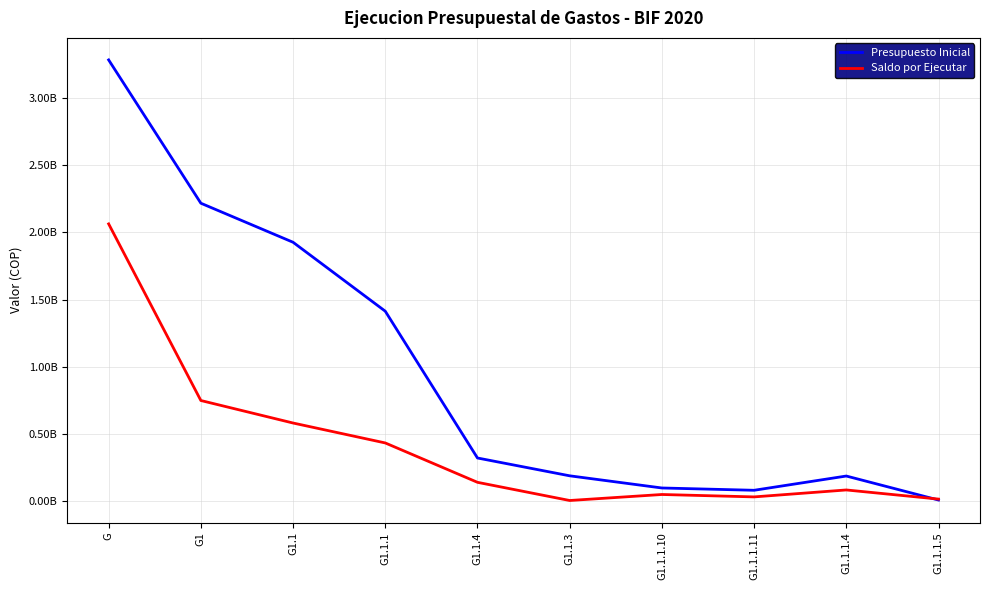

Between which two adjacent categories do Presupuesto Inicial and Saldo por Ejecutar first intersect?

G1.1.1.4 and G1.1.1.5